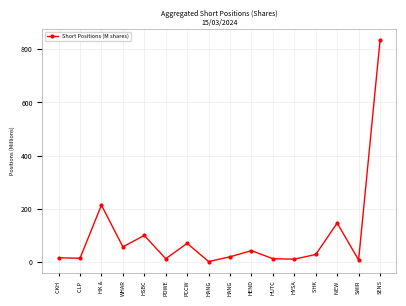

At which label does the data first exceed 29?

HK &